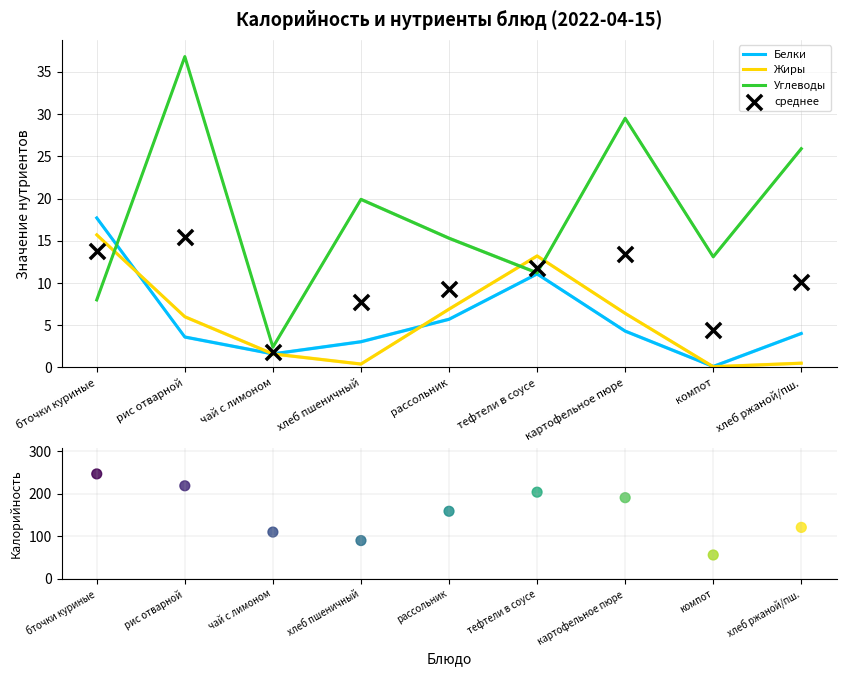

Which series has the widest spread of Y values?

Калорийность